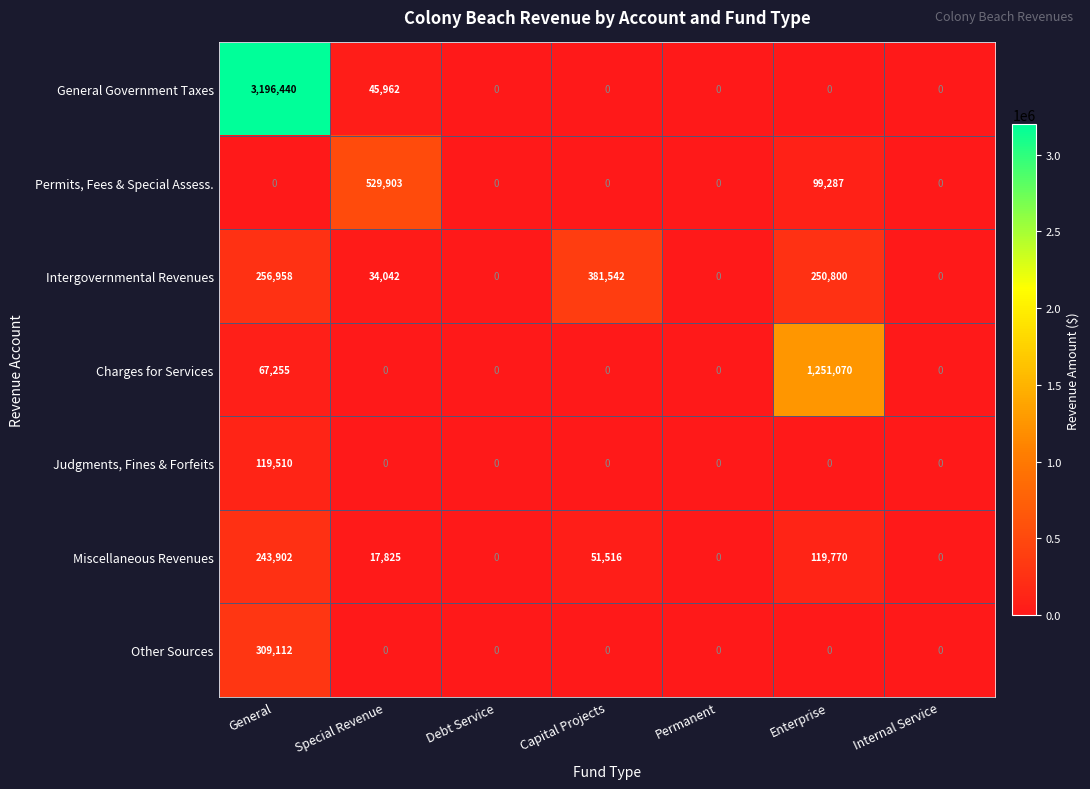

How many data points does each series have?

7